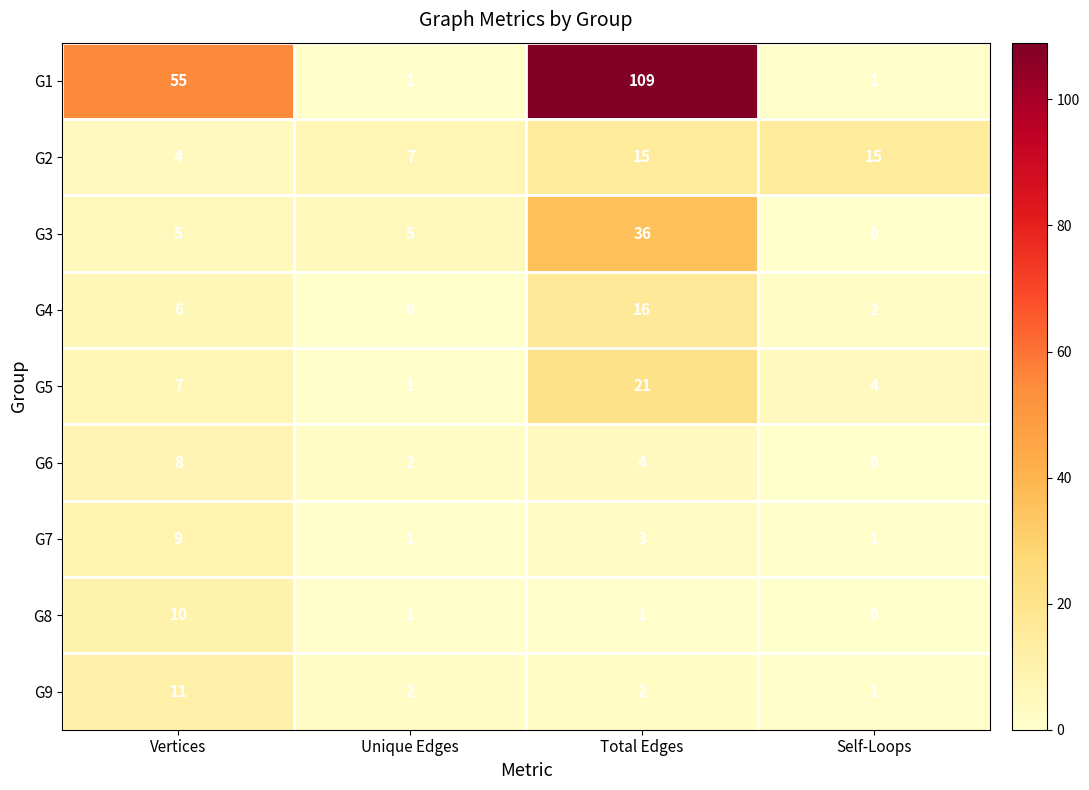

Which series has the largest total across all categories?

G1